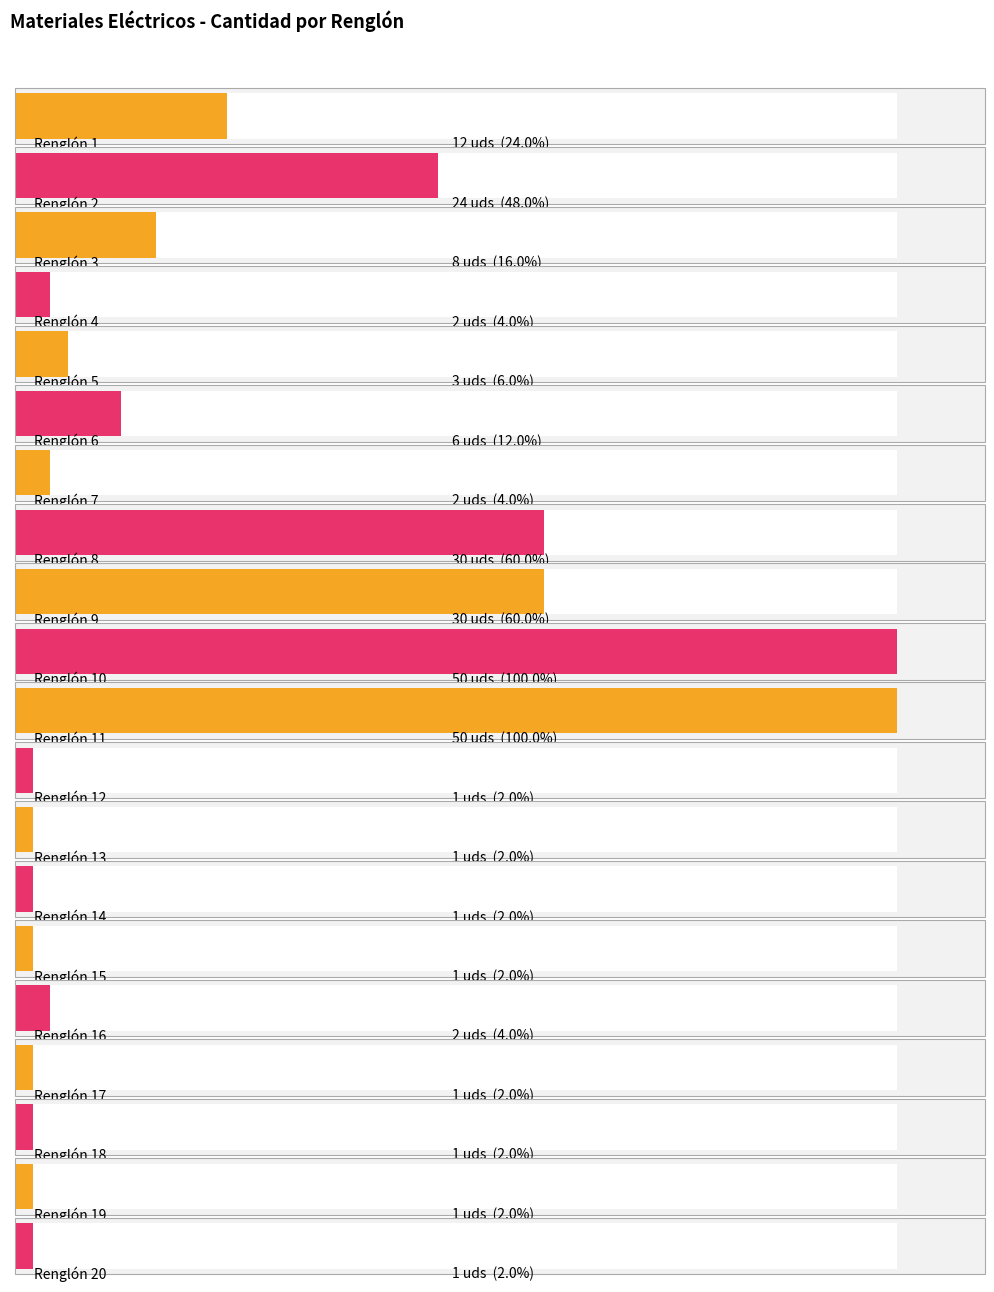

Reading left to right, what are all the values shown in this chart?

Renglón 1=12	Renglón 2=24	Renglón 3=8	Renglón 4=2	Renglón 5=3	Renglón 6=6	Renglón 7=2	Renglón 8=30	Renglón 9=30	Renglón 10=50	Renglón 11=50	Renglón 12=1	Renglón 13=1	Renglón 14=1	Renglón 15=1	Renglón 16=2	Renglón 17=1	Renglón 18=1	Renglón 19=1	Renglón 20=1